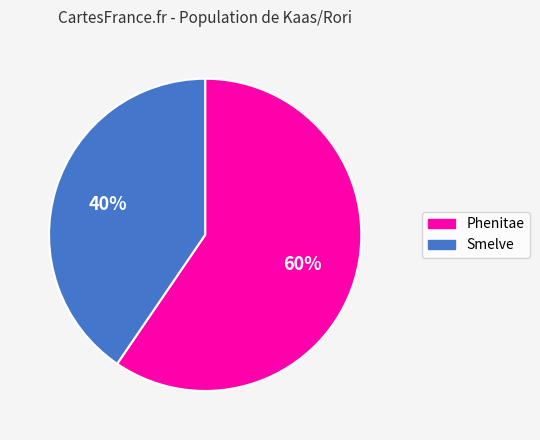

Is it true that Smelve is 40% of the pie?

True